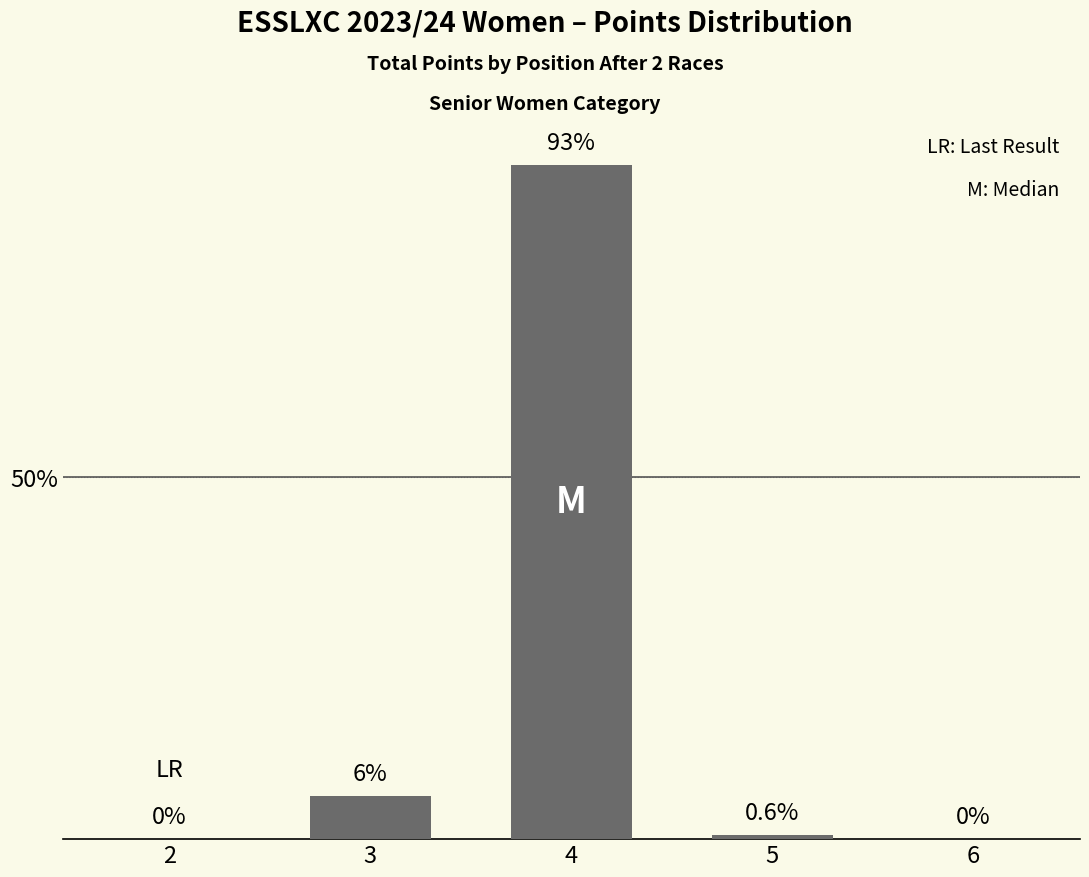

The chart shows a value of 93.0 at 4. True or false?

True